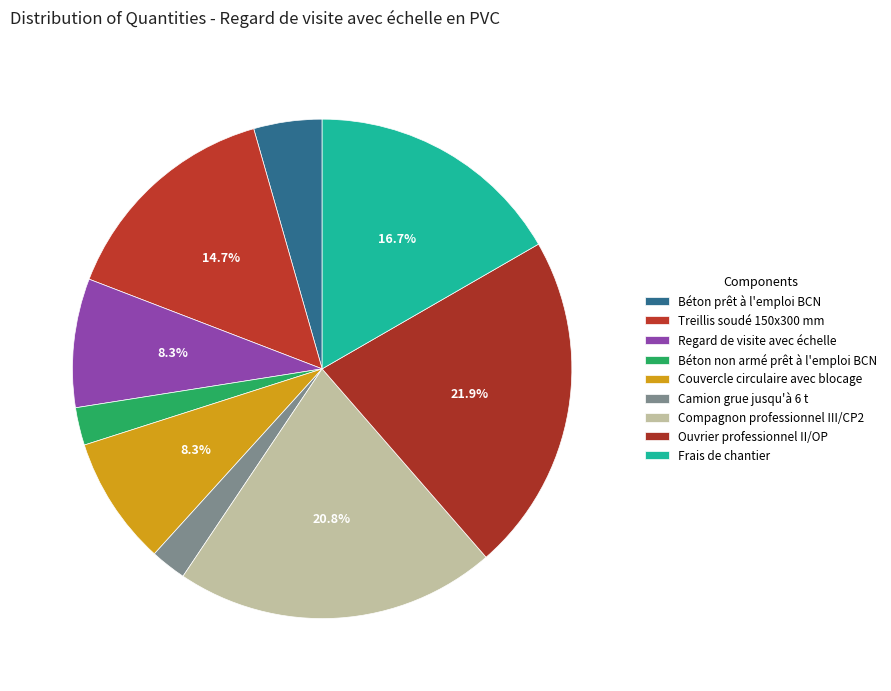

Rank the categories by value from lowest to highest.

Camion grue jusqu'à 6 t, Béton non armé prêt à l'emploi BCN, Béton prêt à l'emploi BCN, Regard de visite avec échelle, Couvercle circulaire avec blocage, Treillis soudé 150x300 mm, Frais de chantier, Compagnon professionnel III/CP2, Ouvrier professionnel II/OP